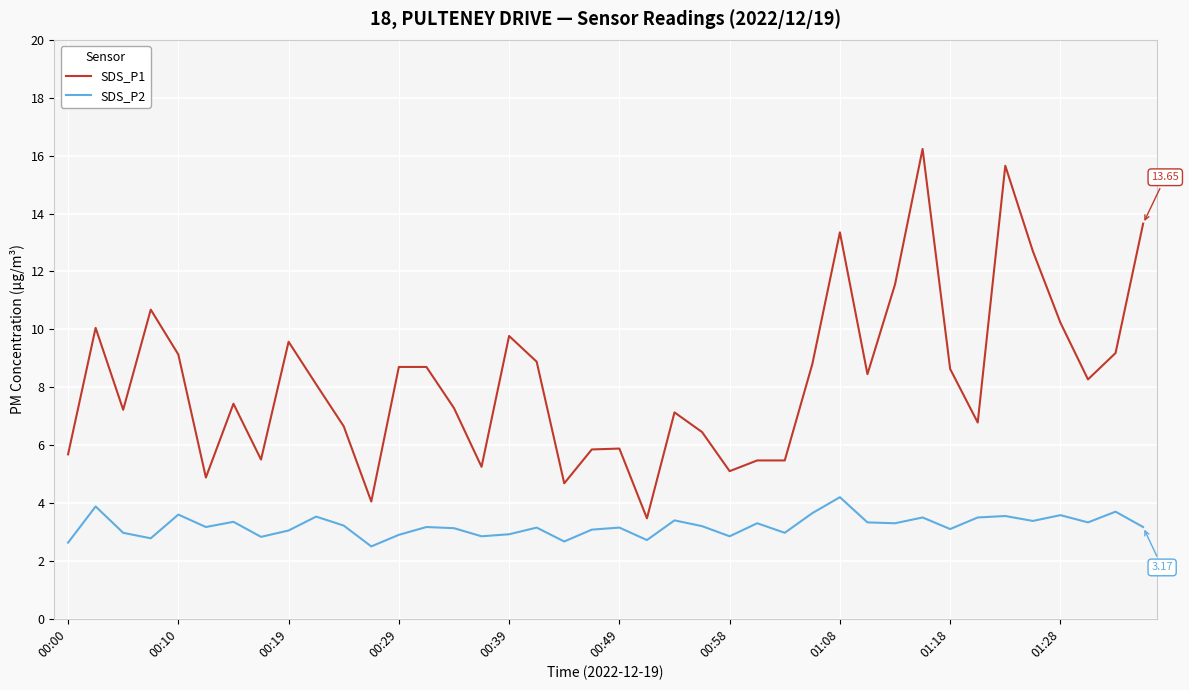

What is the difference between the maximum and minimum values in the SDS_P1 series?

12.8